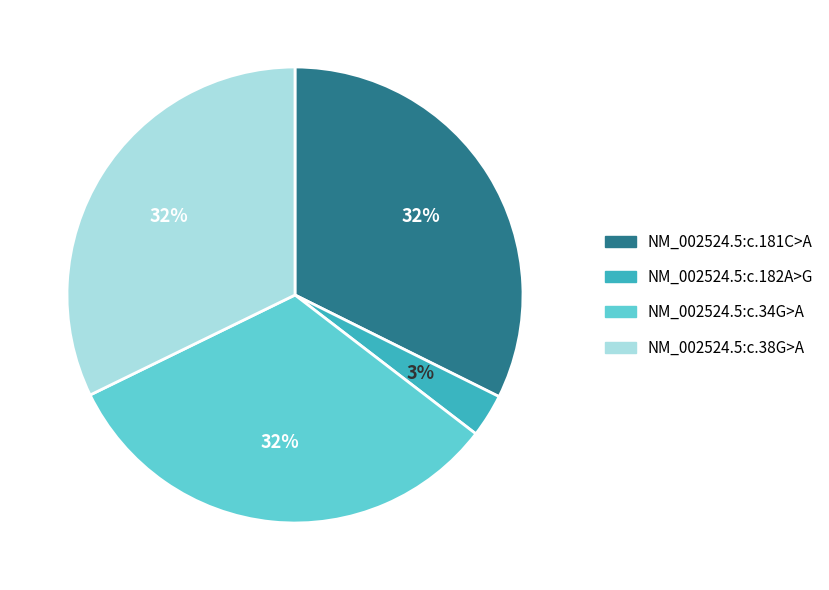

To the nearest percent, what is the combined percentage of NM_002524.5:c.34G>A and NM_002524.5:c.181C>A?

65%